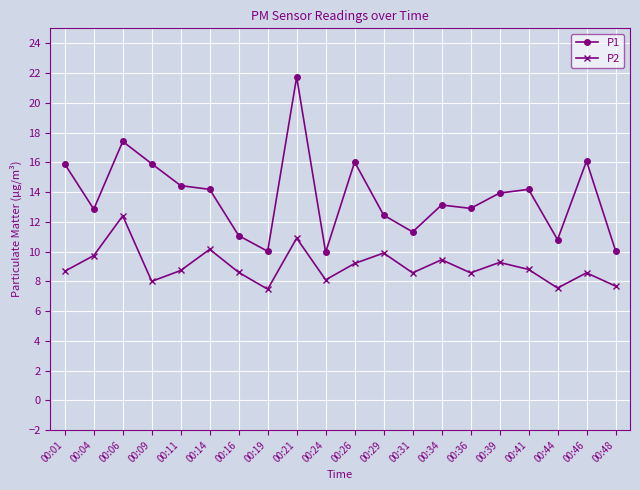

The P1 series shows 16.1 at 00:46. True or false?

True